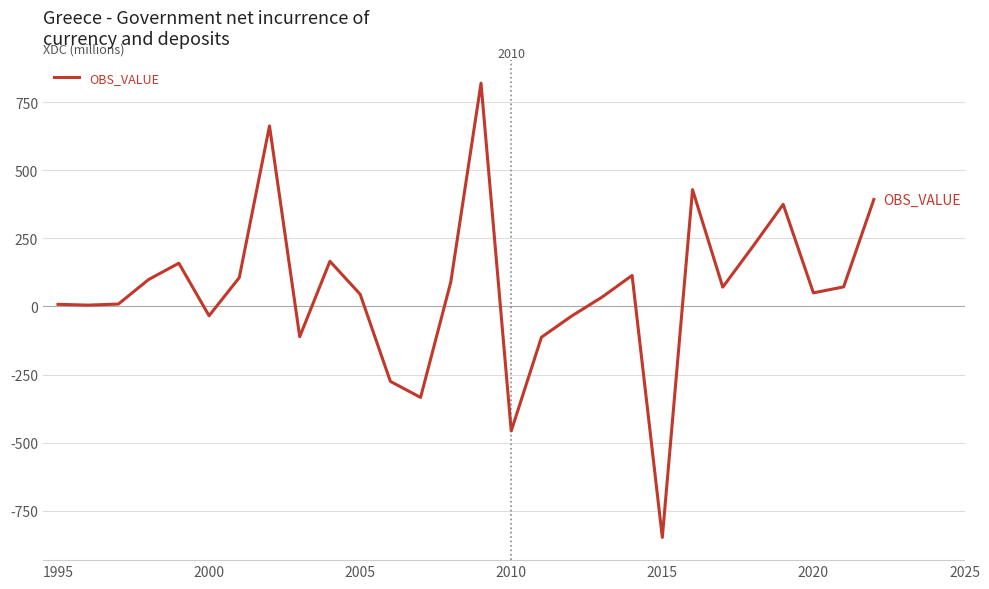

What is the difference between the maximum and minimum values?

1668